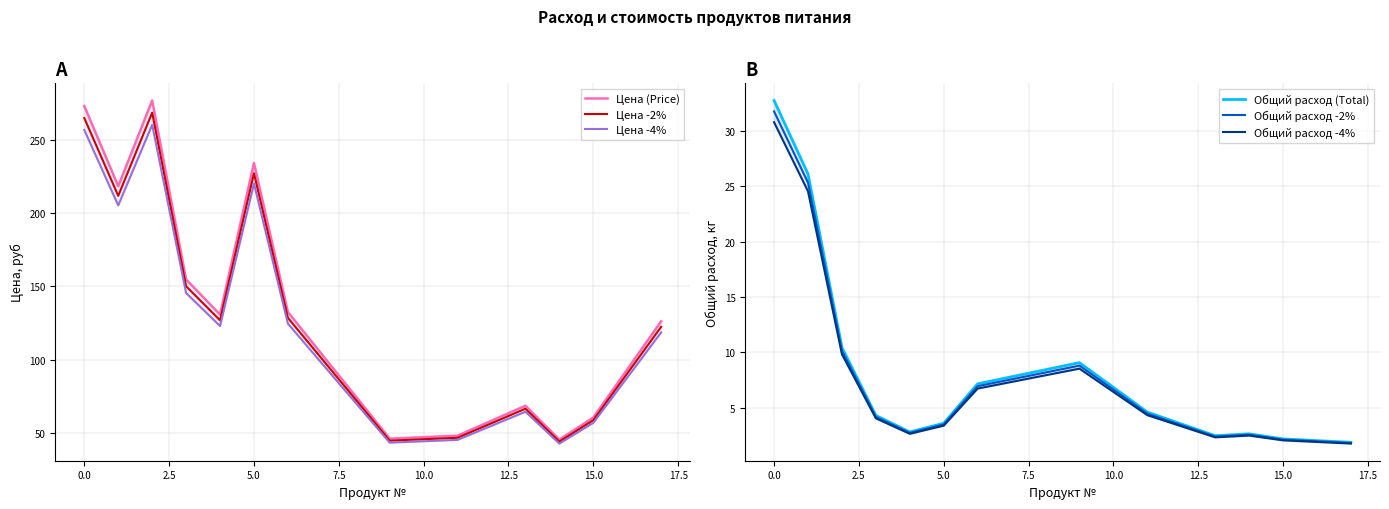

Reading left to right, extract all data points from this chart.

Цена (Price): 273.5	218.6	277.4	154.8	130.8	234.5	132.5	45.8	47.8	68.3	45.2	60.2	126.1
Цена -2%: 265.3	212.1	269.0	150.2	126.8	227.5	128.5	44.4	46.4	66.3	43.8	58.4	122.4
Цена -4%: 257.1	205.5	260.7	145.5	122.9	220.5	124.5	43.1	45.0	64.2	42.4	56.6	118.6
Общий расход (Total): 32.8	26.1	10.4	4.3	2.8	3.6	7.1	9.1	4.6	2.5	2.6	2.2	1.9
Общий расход -2%: 31.8	25.3	10.1	4.2	2.7	3.5	6.9	8.8	4.5	2.4	2.5	2.1	1.8
Общий расход -4%: 30.8	24.5	9.8	4.0	2.6	3.4	6.7	8.5	4.3	2.3	2.5	2.0	1.7